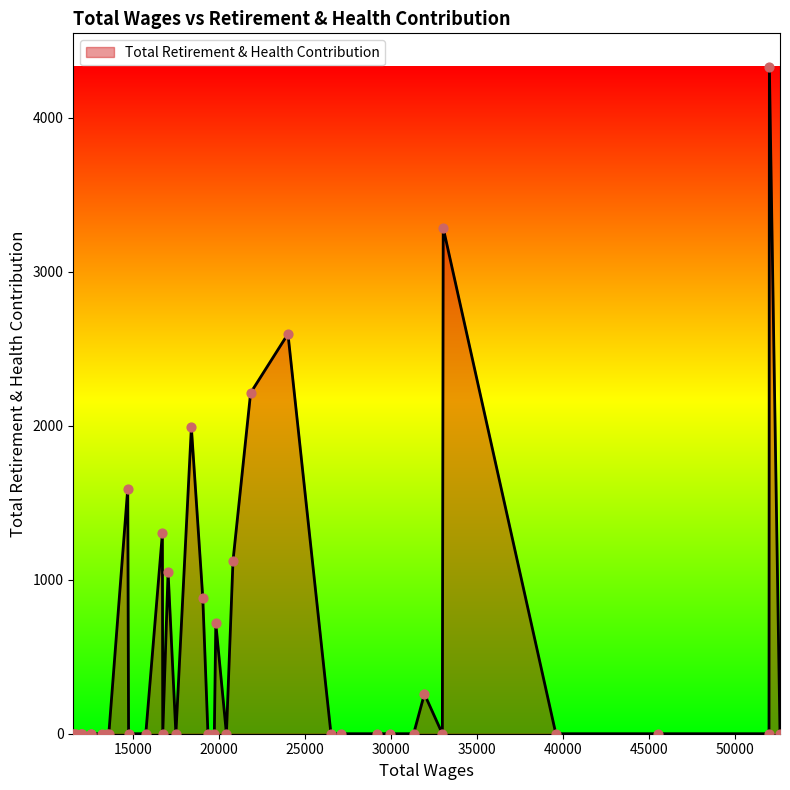

What is the change in value from 11 to 28?

+1592